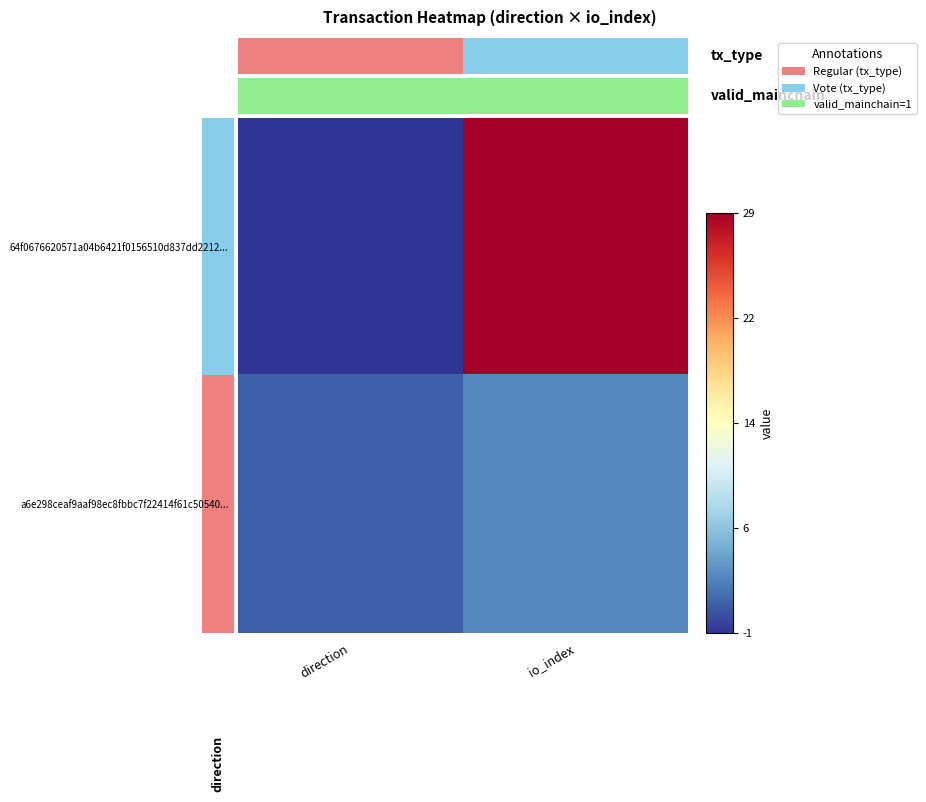

What is the difference between the 64f0676620571a04b6421f0156510d837dd2212... values at io_index and direction?

30